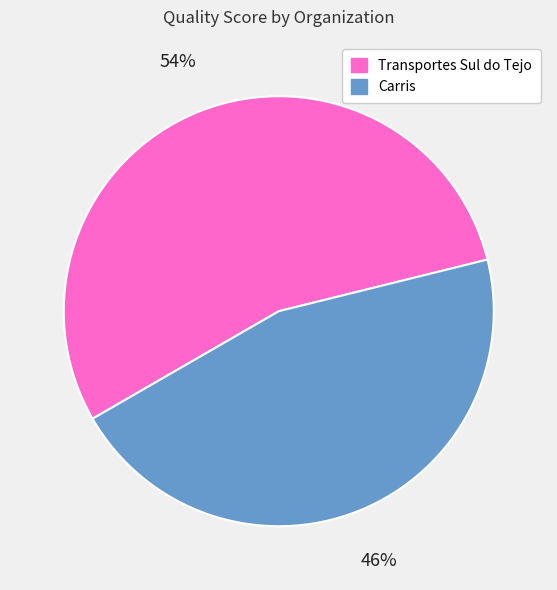

Which category has the biggest portion of the pie?

Transportes Sul do Tejo